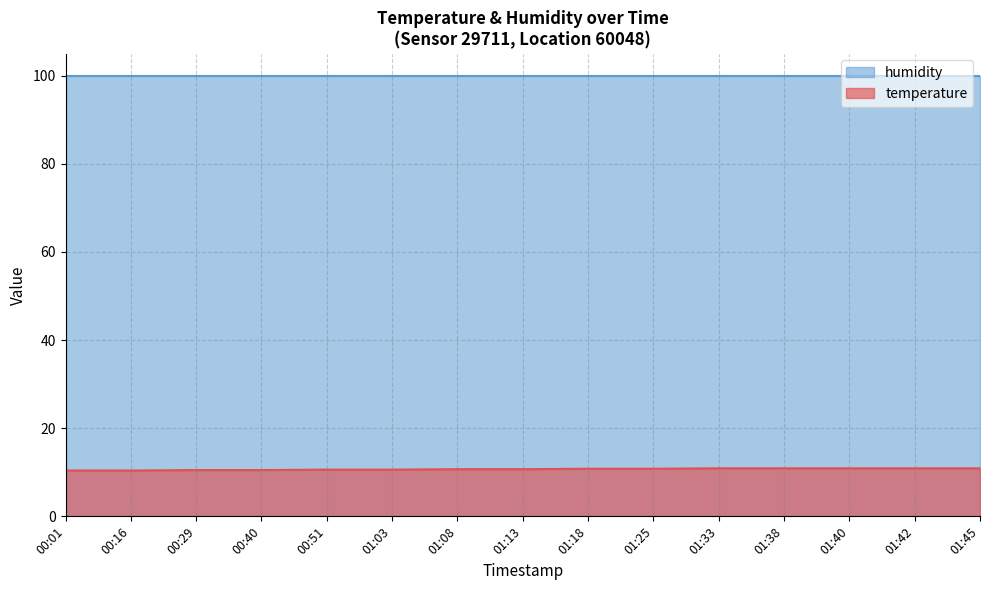

Which label corresponds to the smallest value in the chart?

00:01